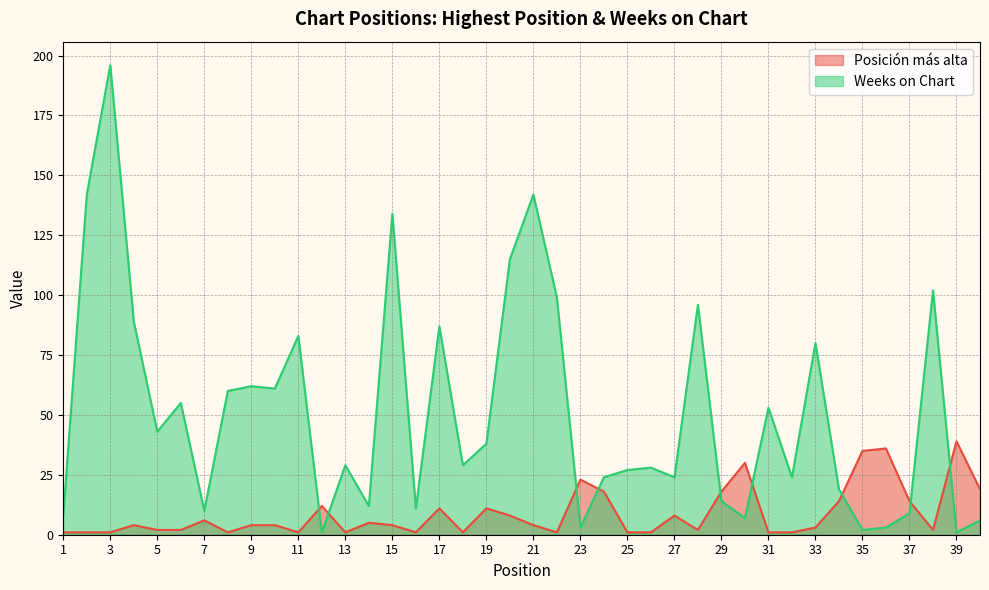

How many values in the Weeks on Chart series exceed 29?

19